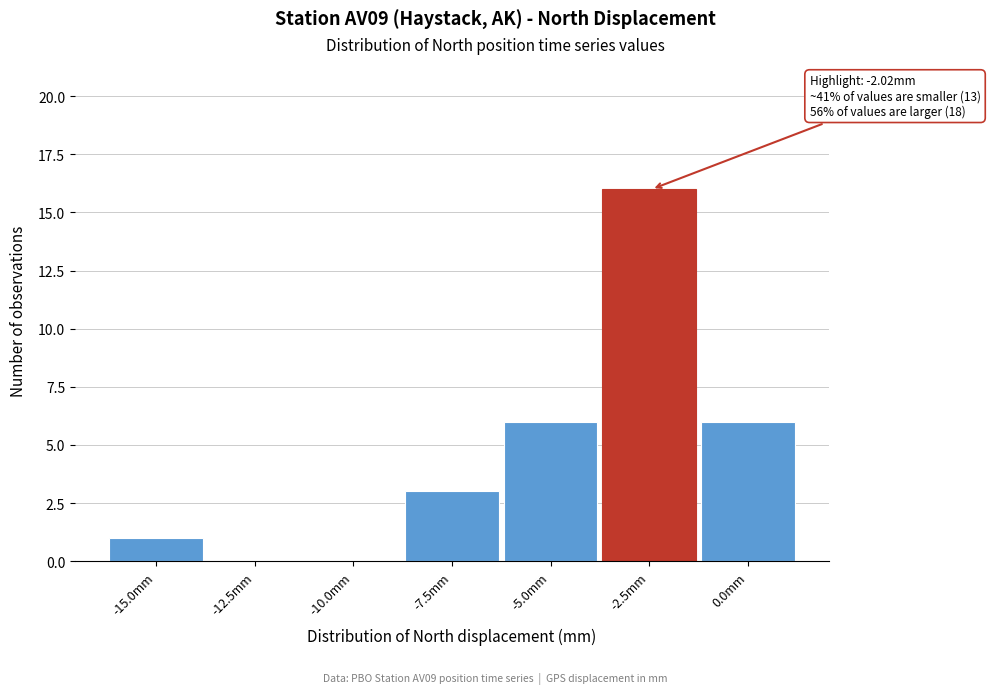

Reading right to left, transcribe all the data shown in this chart.

0.0mm=6	-2.5mm=16	-5.0mm=6	-7.5mm=3	-10.0mm=0	-12.5mm=0	-15.0mm=1